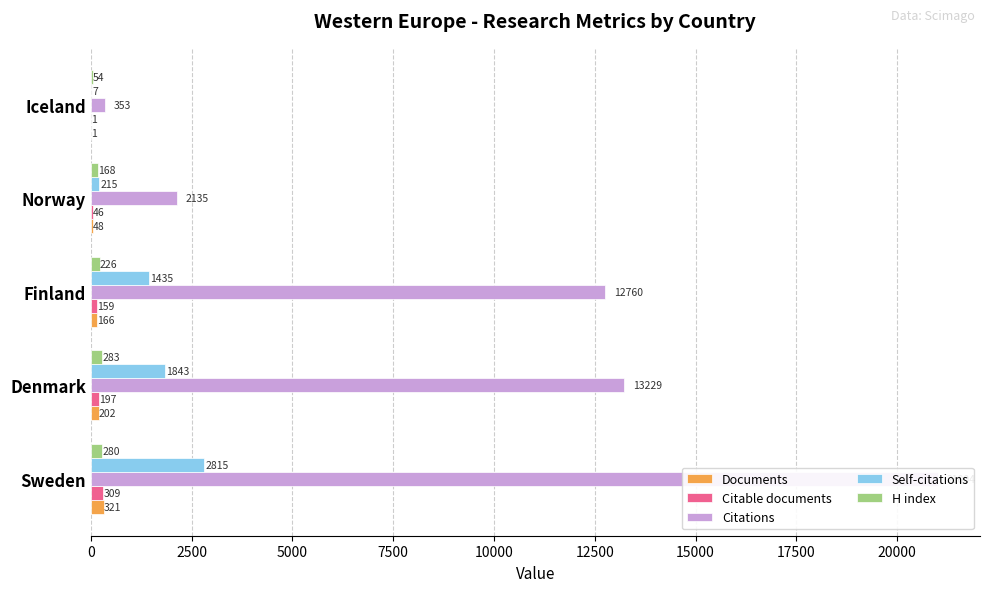

Which series changed the most between 2500 and 10000?

Citations